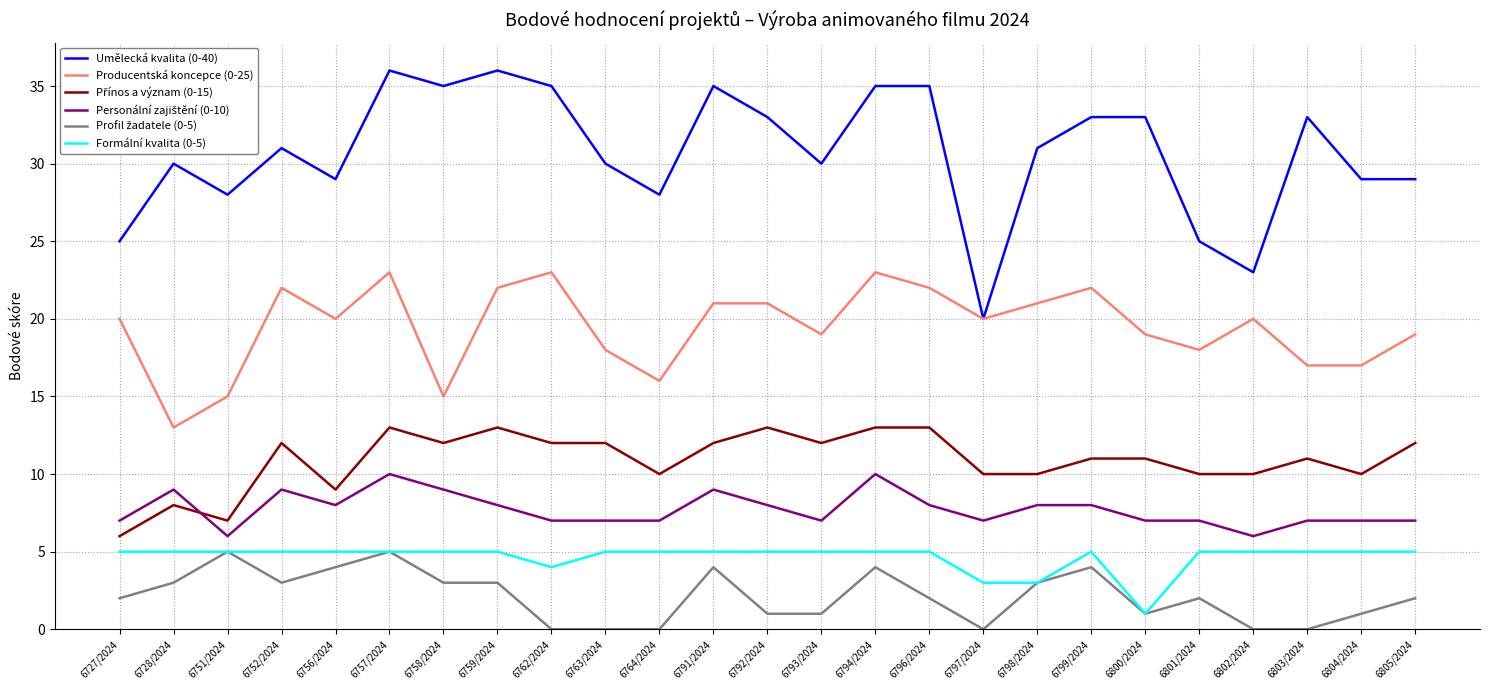

The Umělecká kvalita (0-40) series shows 33 at 6792/2024. True or false?

True